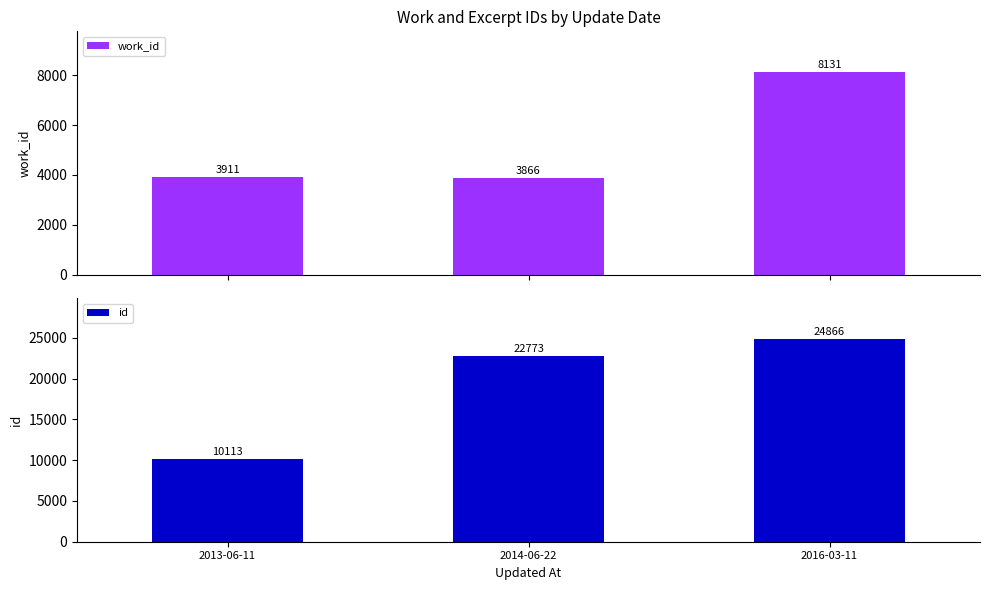

Reading left to right, list all the values displayed in this chart.

work_id: 3911	3866	8131
id: 10113	22773	24866